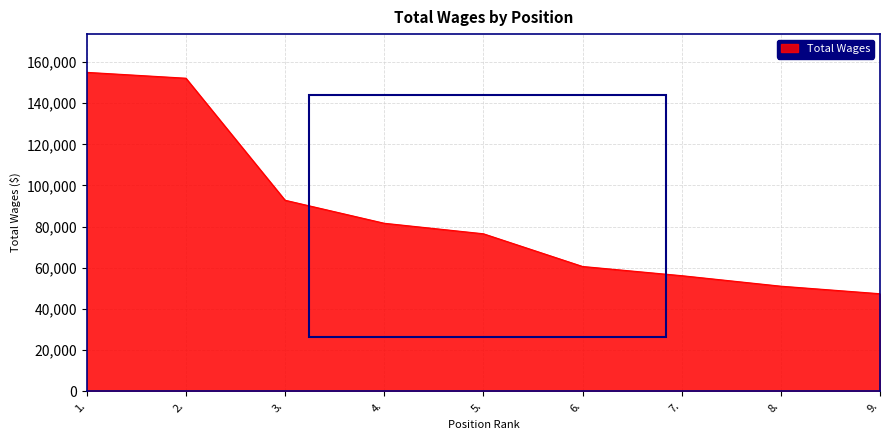

Is it true that the value at 8. is 51003?

True